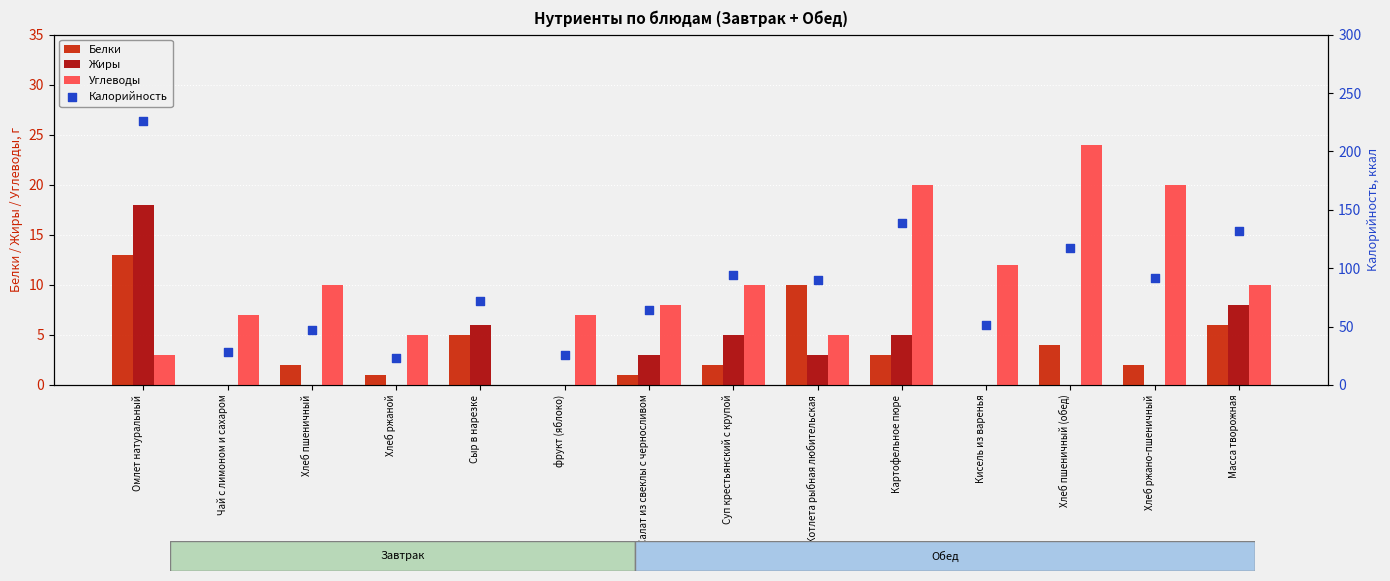

Which series contains the highest Y value?

Калорийность